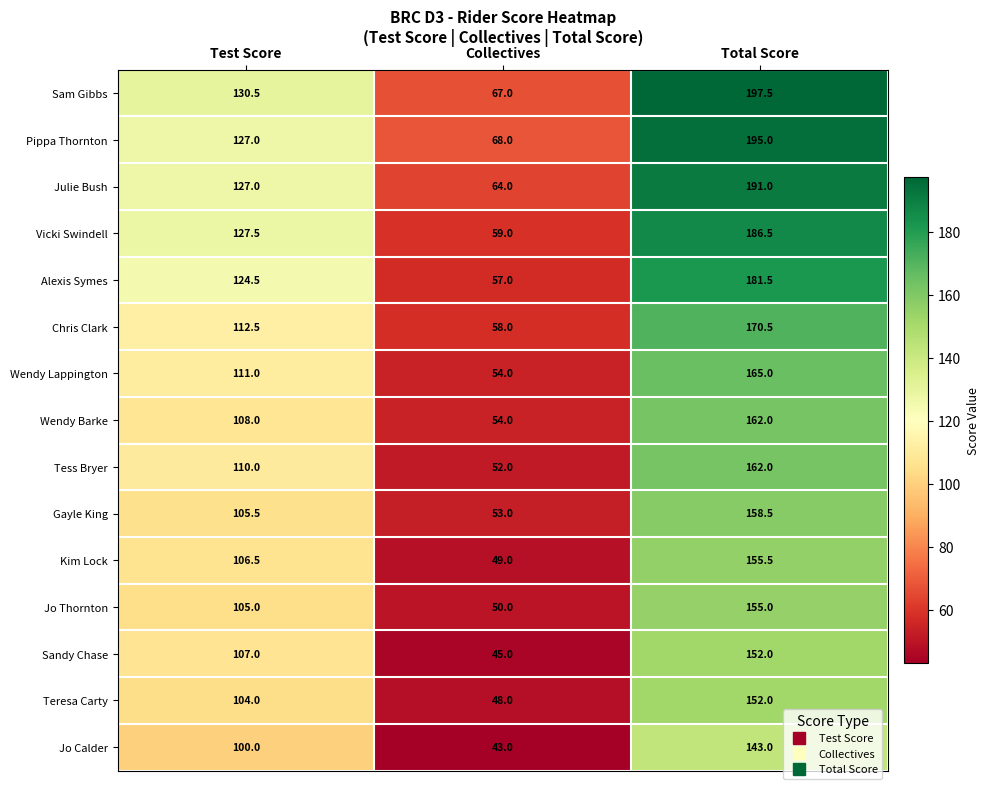

True or false: Gayle King has a value of 146.0 at Test Score.

False